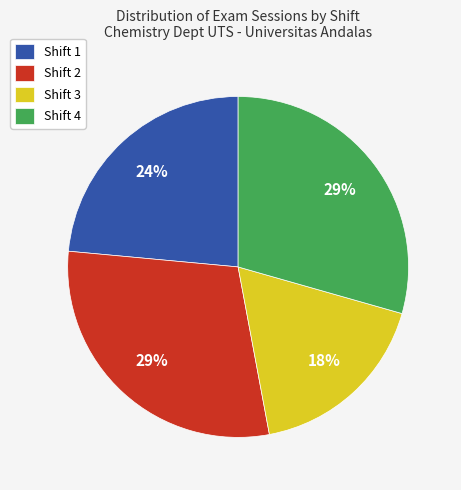

Which category has the smallest portion of the pie?

Shift 3